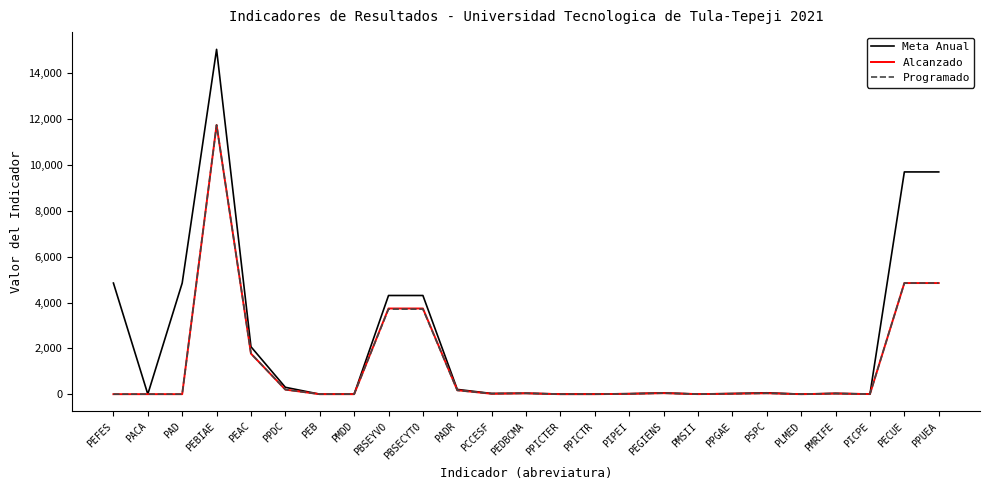

The value of Meta Anual at PCCESF is 30. True or false?

True